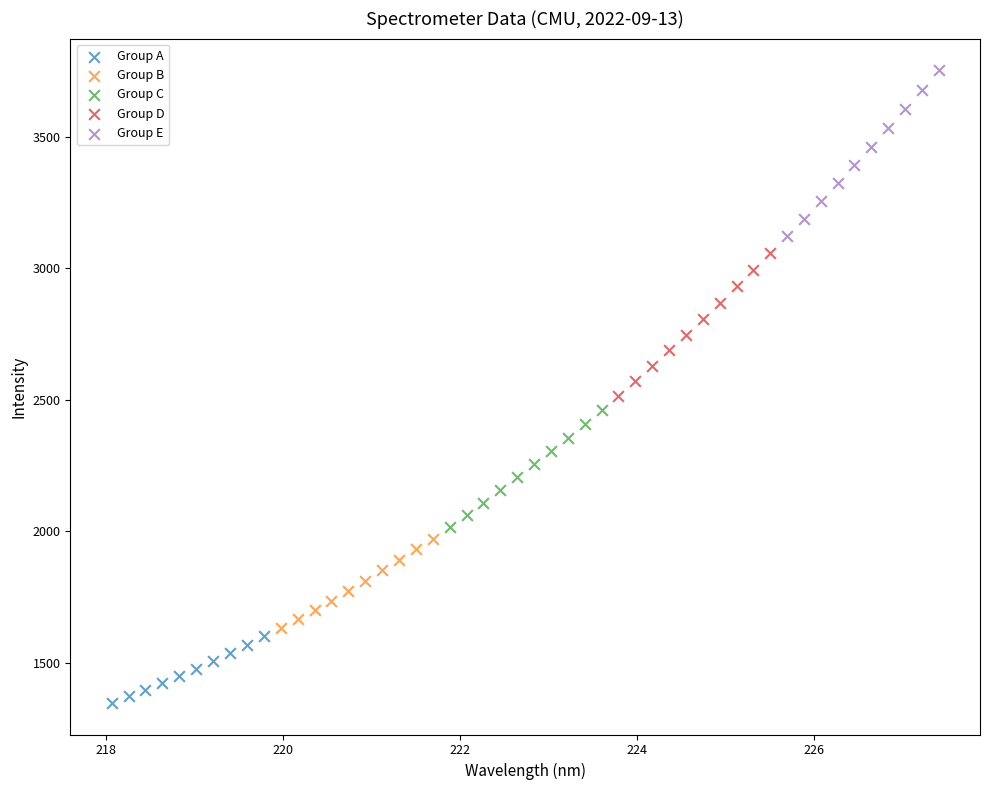

Which series contains the highest Y value?

Group E